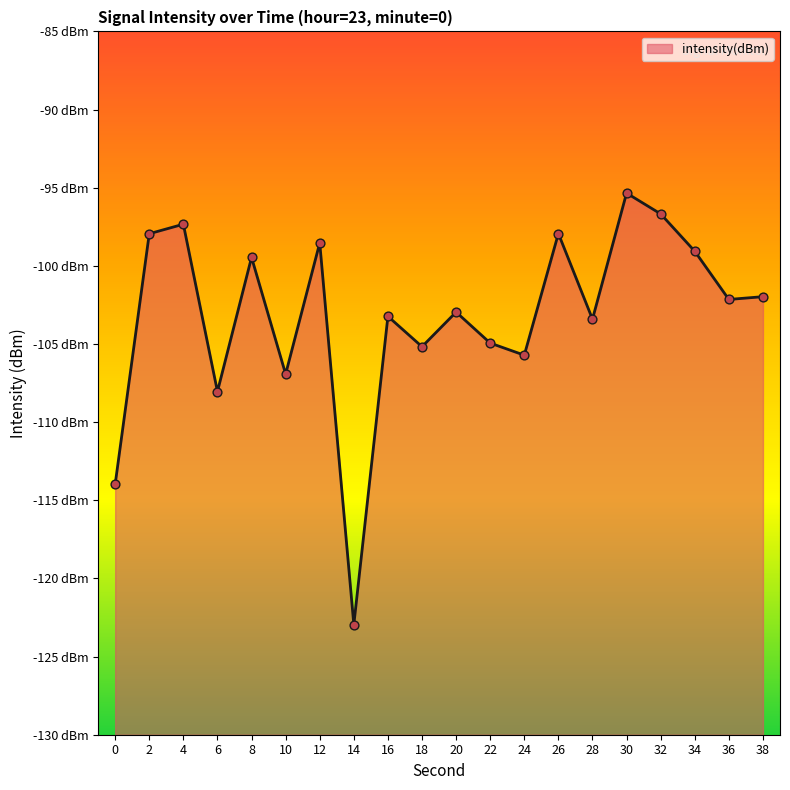

Between 36 and 4, which is larger?

4